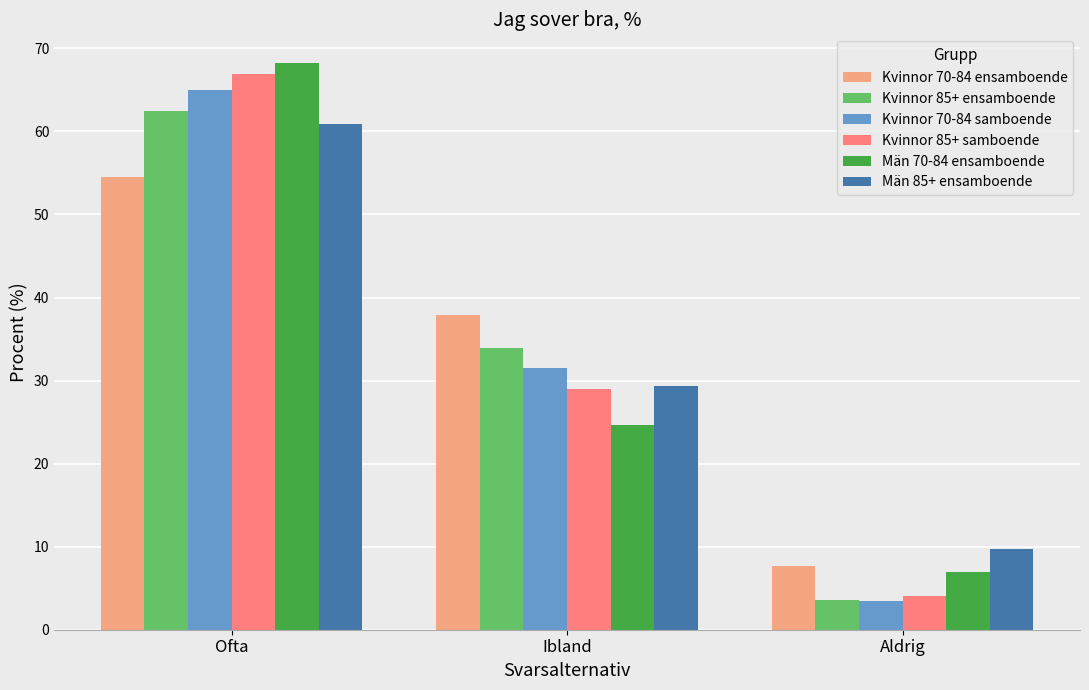

What is the label of the 1st bar from the right?

Aldrig